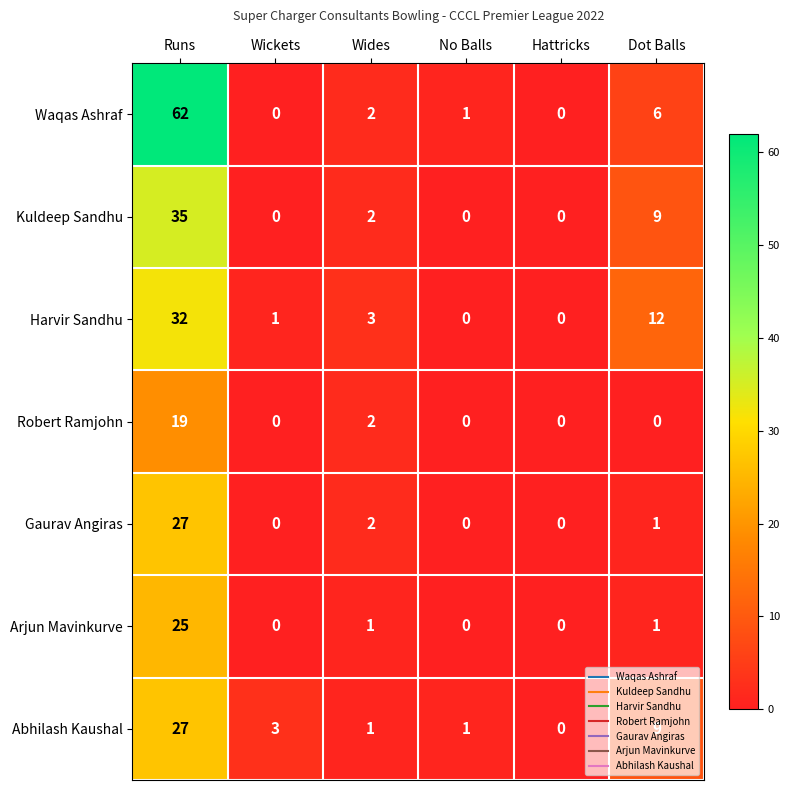

Is it true that Harvir Sandhu equals 7 at Dot Balls?

False